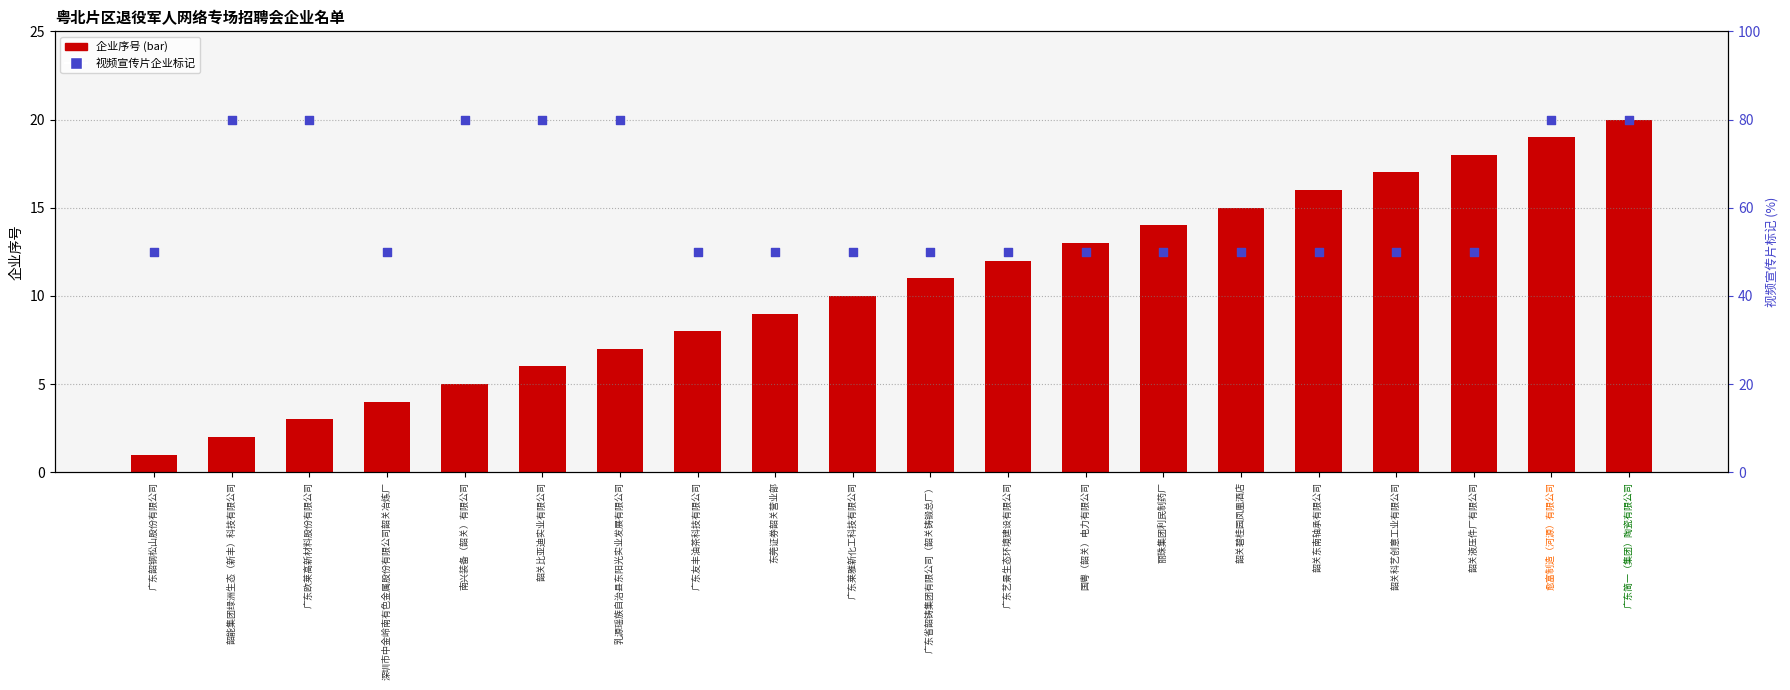

Which series reaches the minimum Y coordinate?

序号 (count)